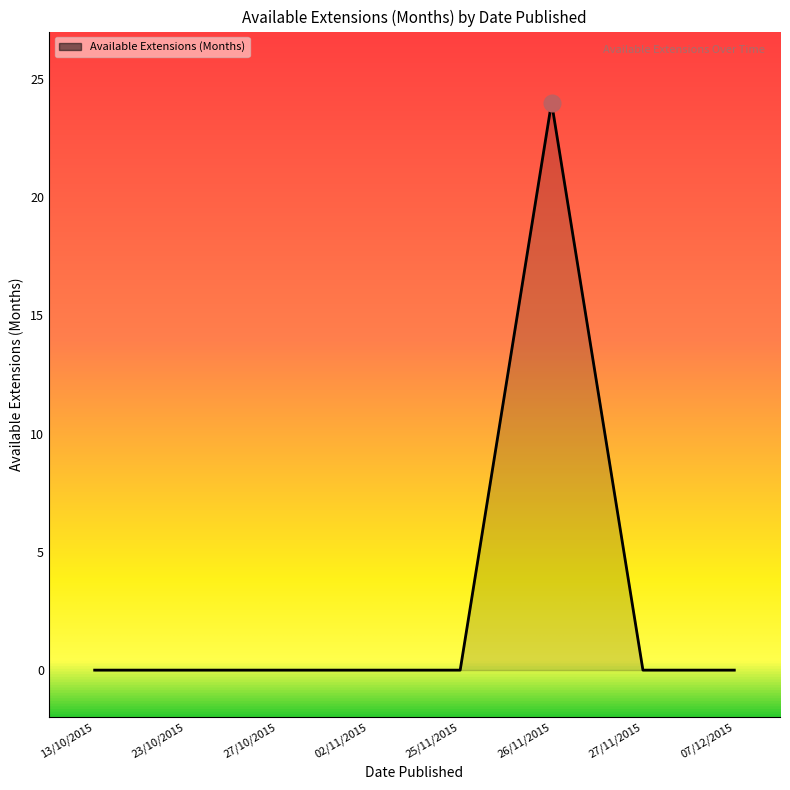

The value at 27/11/2015 is 0. True or false?

True